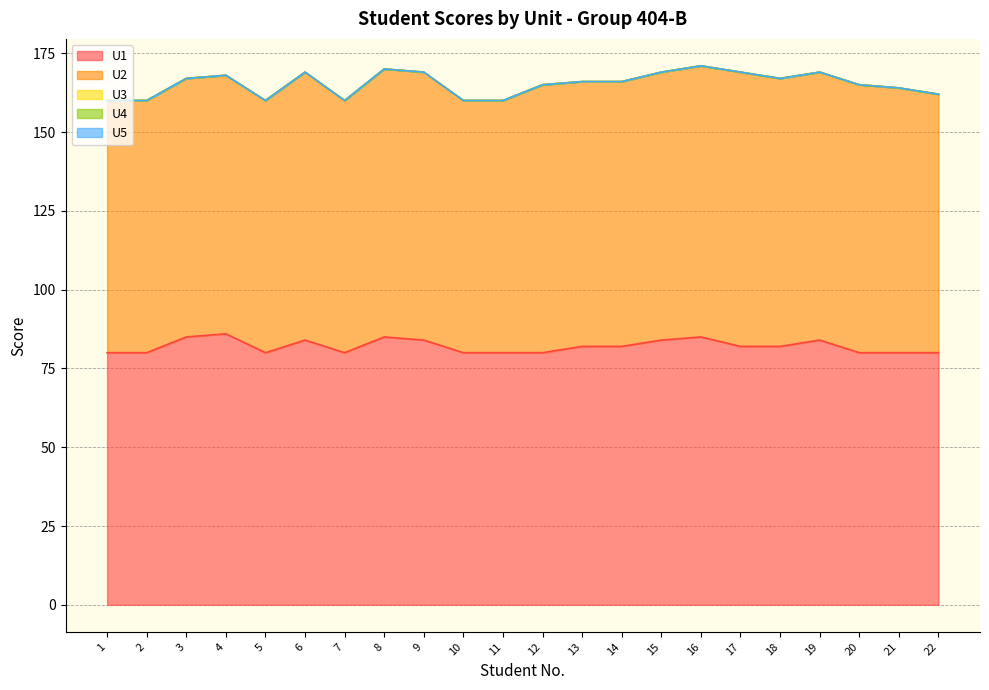

At which label does U1 first exceed 82?

3